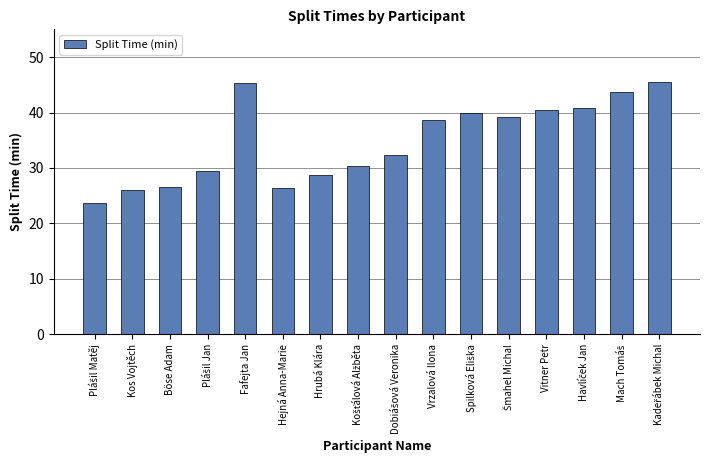

What is the difference between the second highest and minimum values?

21.7